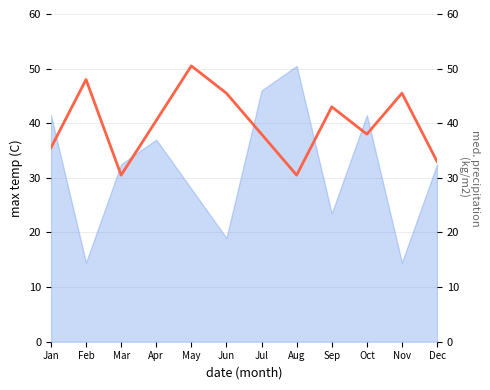

Reading left to right, what are all the values shown in this chart?

35.5	48.0	30.5	40.5	50.5	45.5	38.0	30.5	43.0	38.0	45.5	33.0